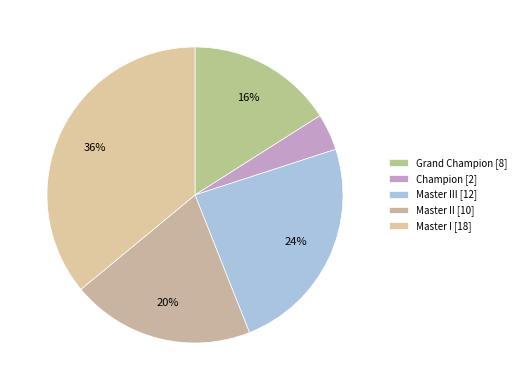

How many segments does this pie chart have?

5